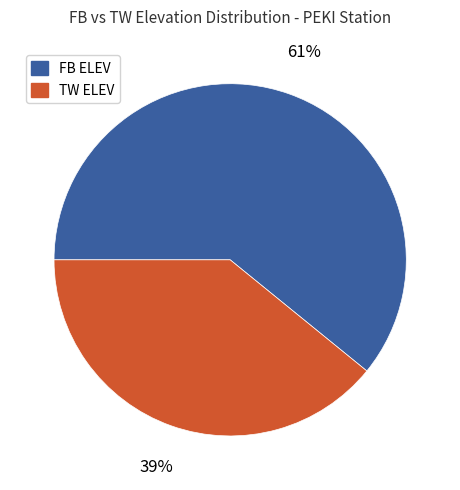

Is the sum of FB ELEV and TW ELEV greater than half?

Yes